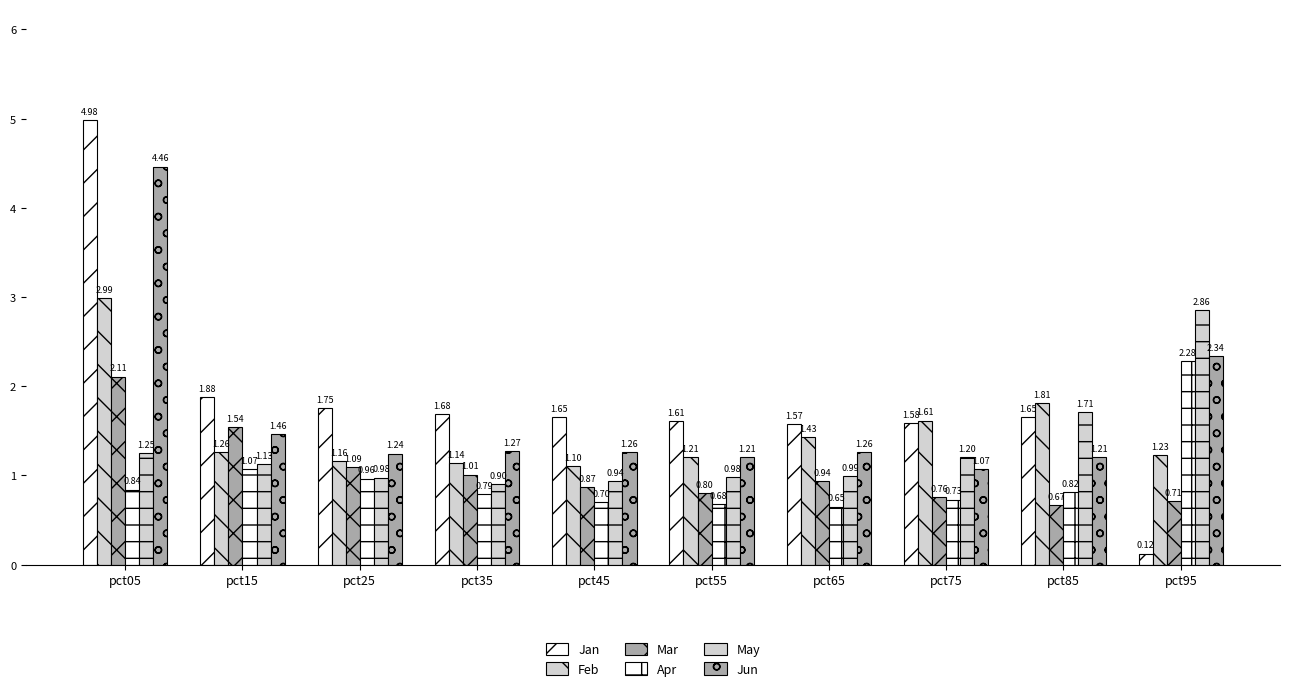

How many groups of bars are there?

10